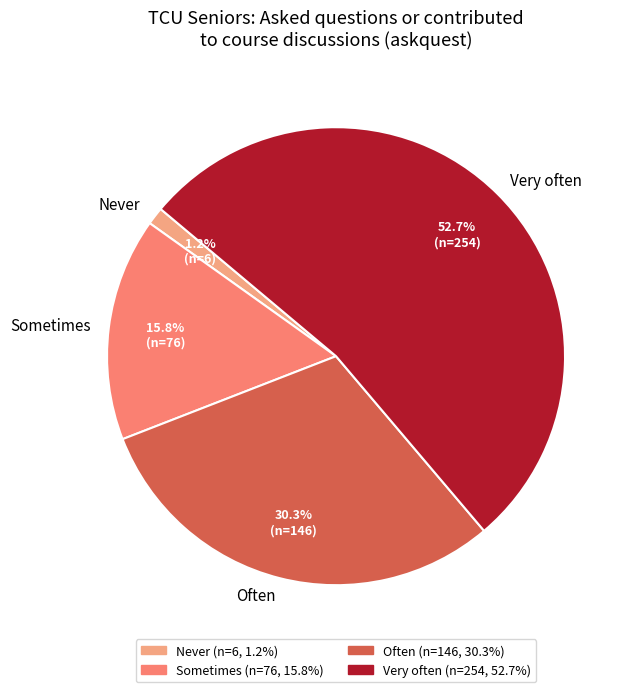

What is the ratio of the value at Often to the value at Sometimes?

1.9